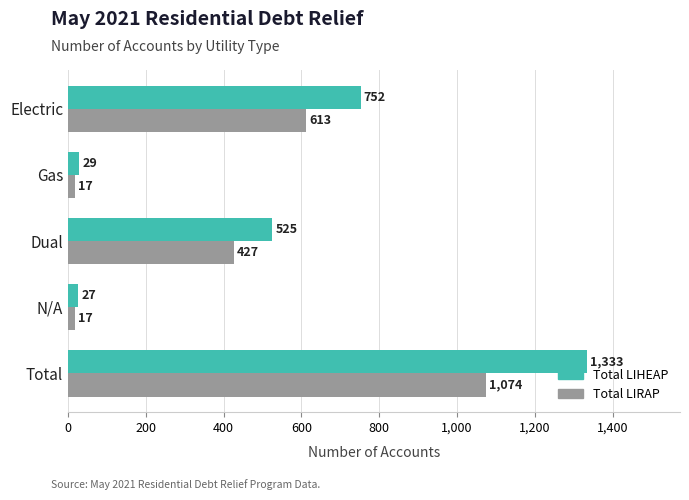

What is the average value of the Total LIHEAP series?

533